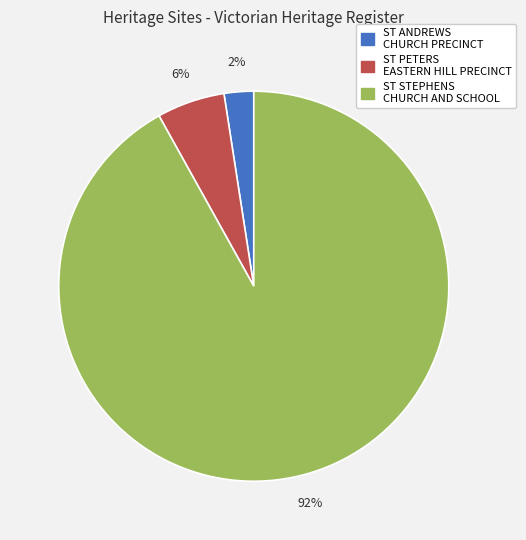

Between ST STEPHENS CHURCH AND SCHOOL and ST ANDREWS CHURCH PRECINCT, which is larger?

ST STEPHENS CHURCH AND SCHOOL